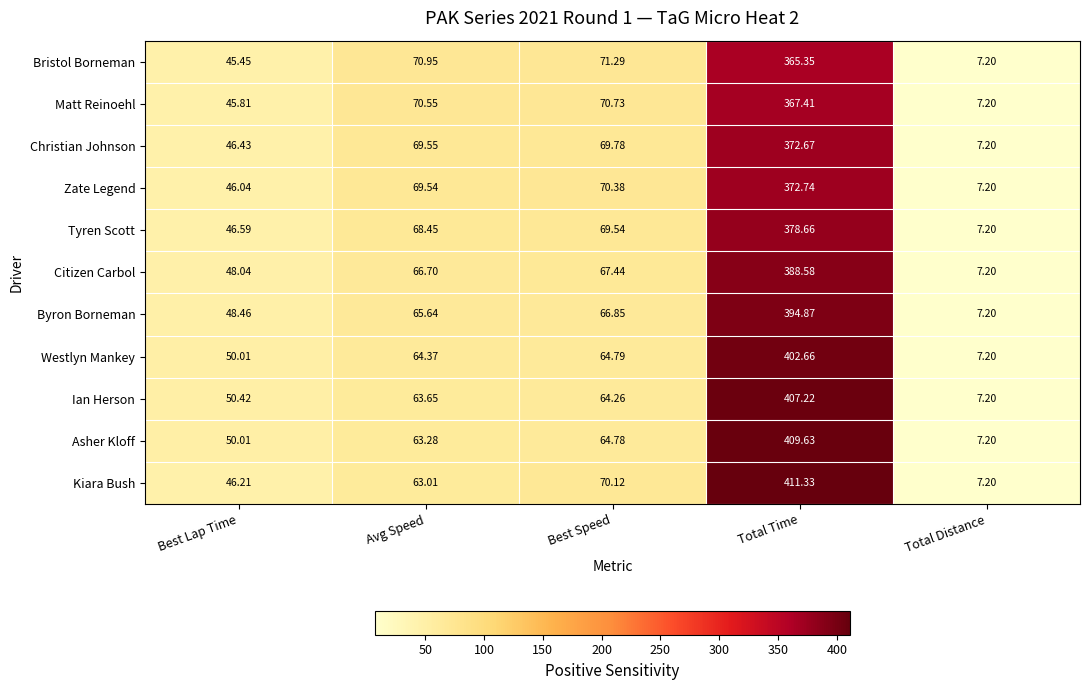

At which category is the sum across all series the highest?

Total Time